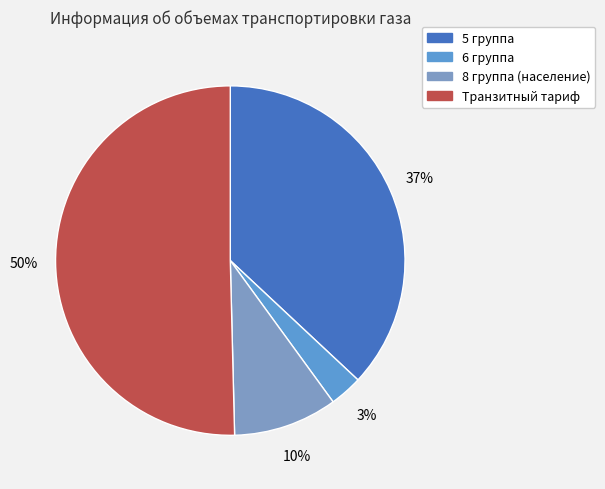

Count the number of slices in the pie.

4